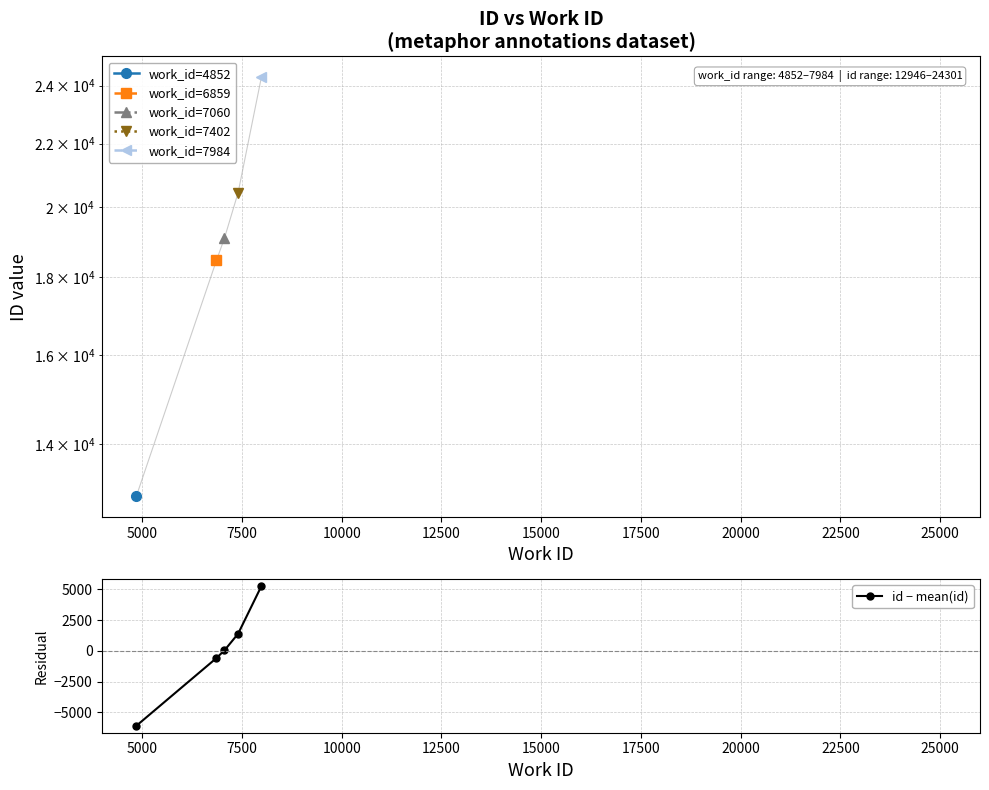

True or false: there are more than 2 points higher than both neighbors.

False